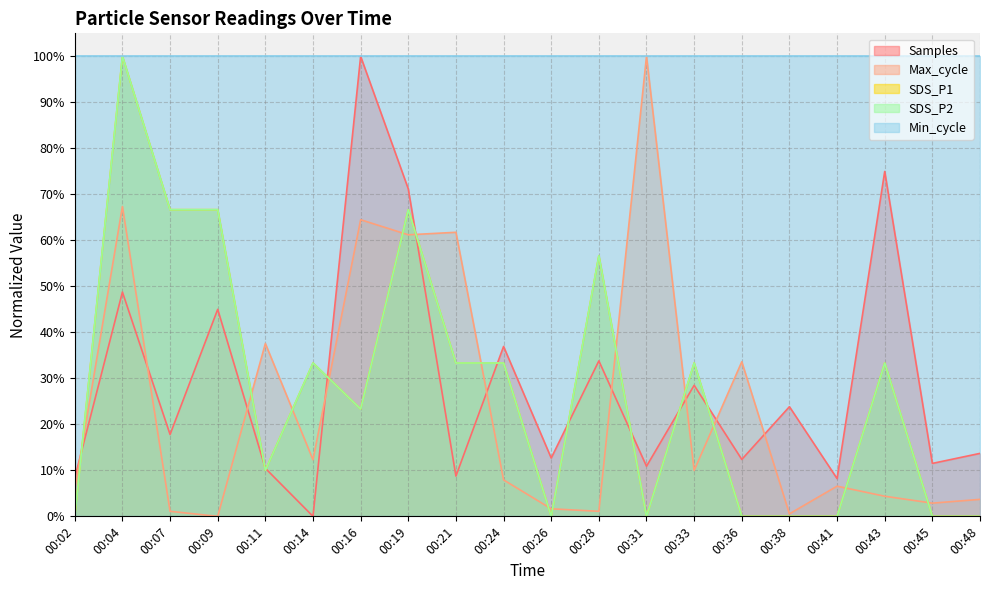

What is the average value of the SDS_P1 series?

0.3